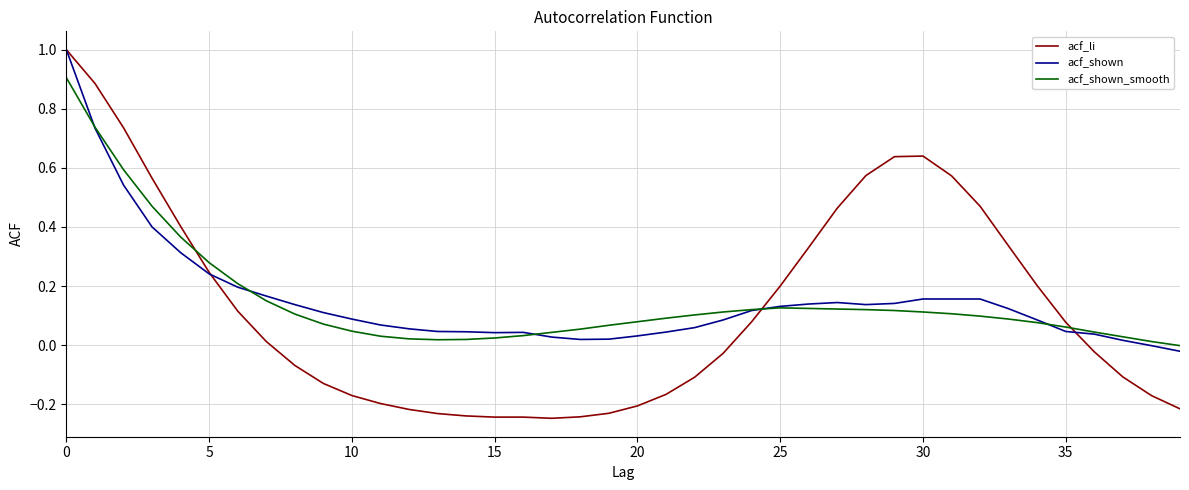

What is the maximum value for acf_shown?

1.0